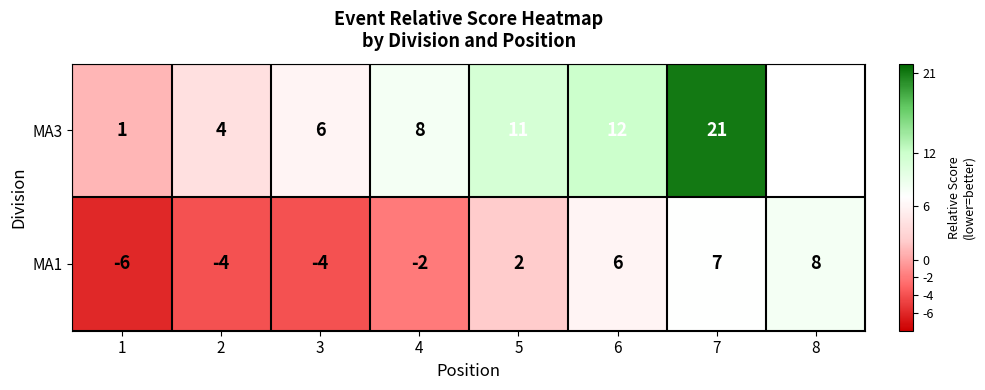

What is the minimum value shown in the chart?

-6.0